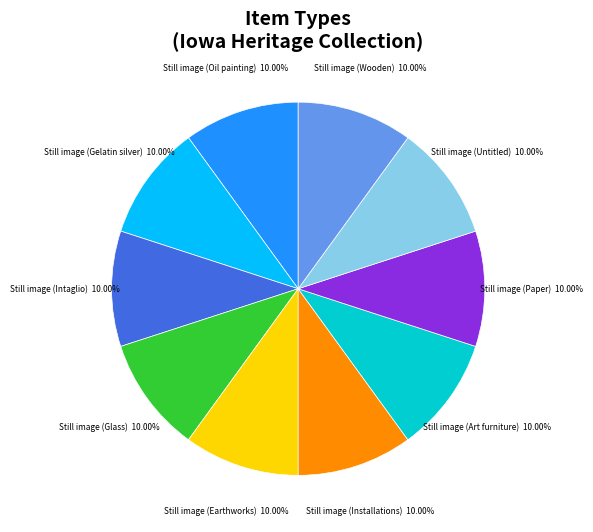

Is there any slice that represents more than half of the pie?

No